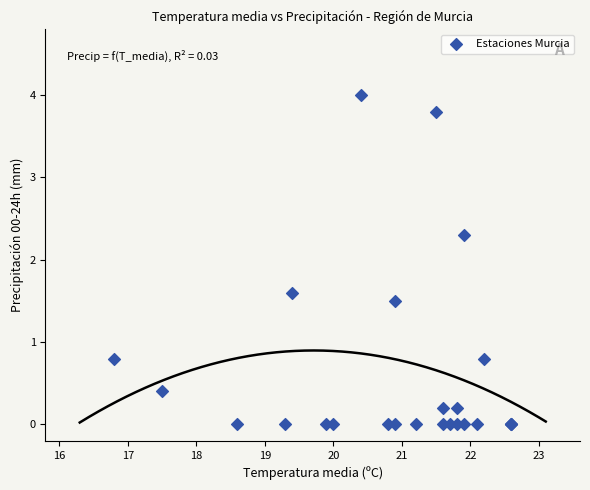

What Y value in the scatter plot is closest to 2?

2.3